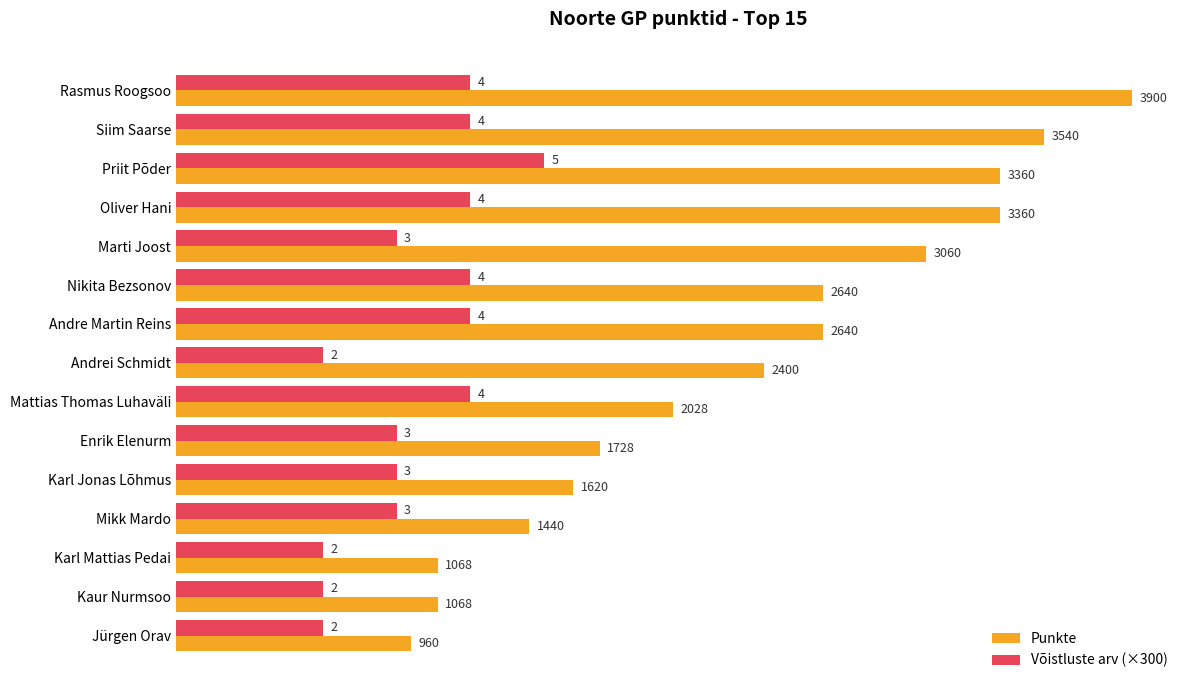

What is the greatest value displayed?

3900